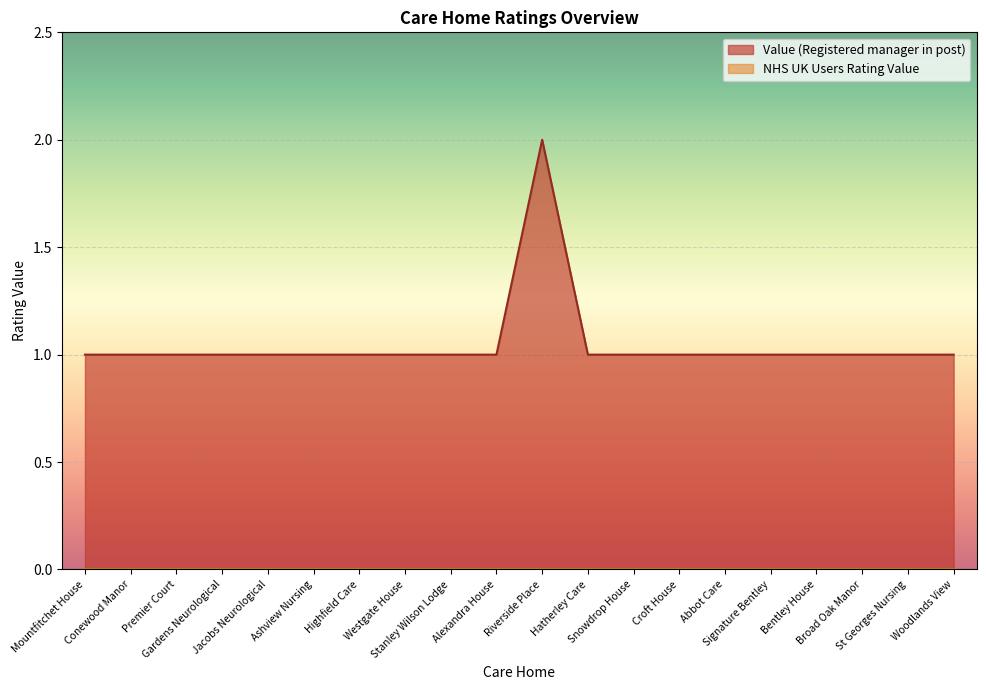

What value does the data have at Riverside Place?

2